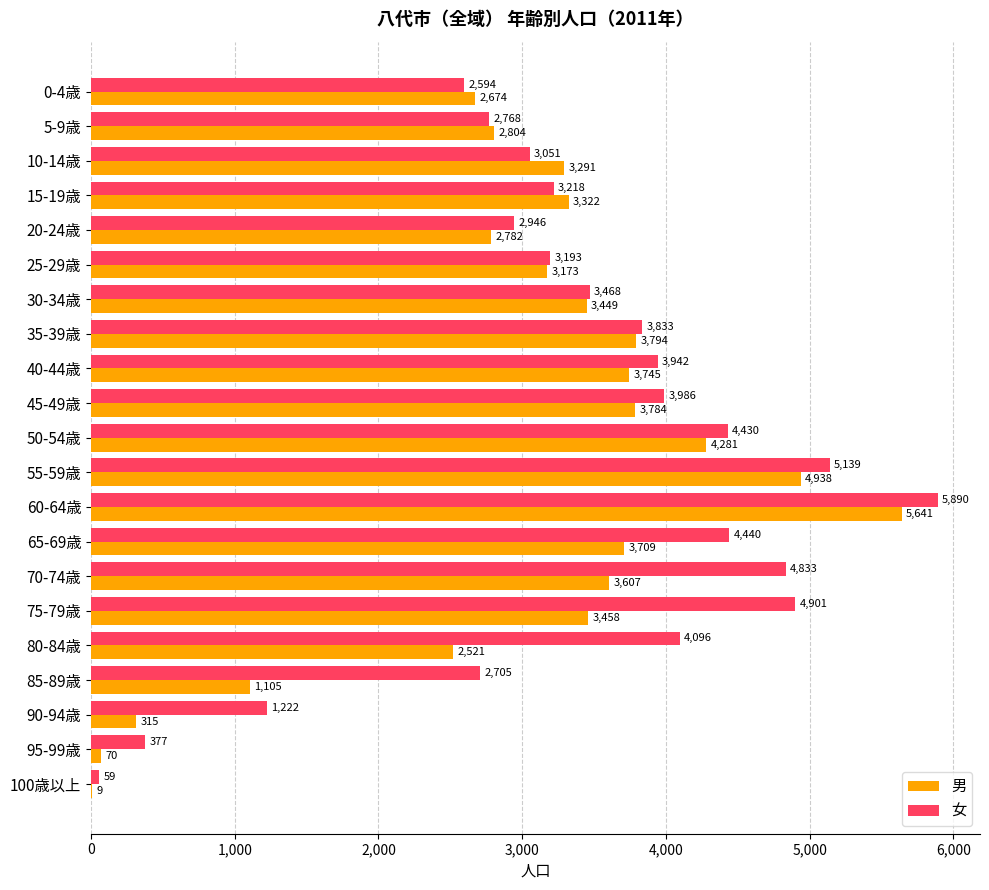

Read the 女 value at 70-74歳.

4833